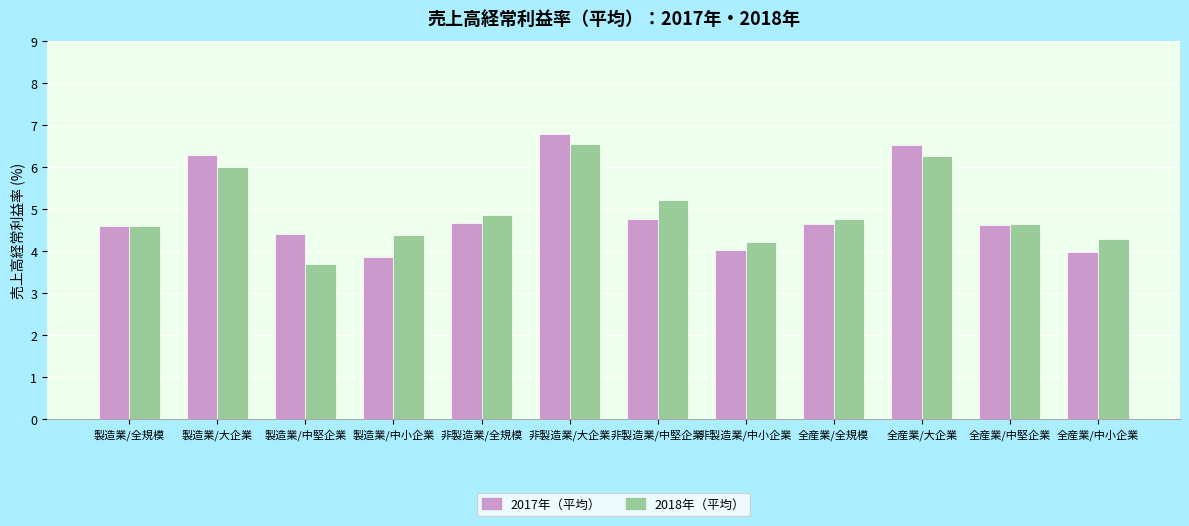

At which category is the sum across all series the highest?

非製造業/大企業